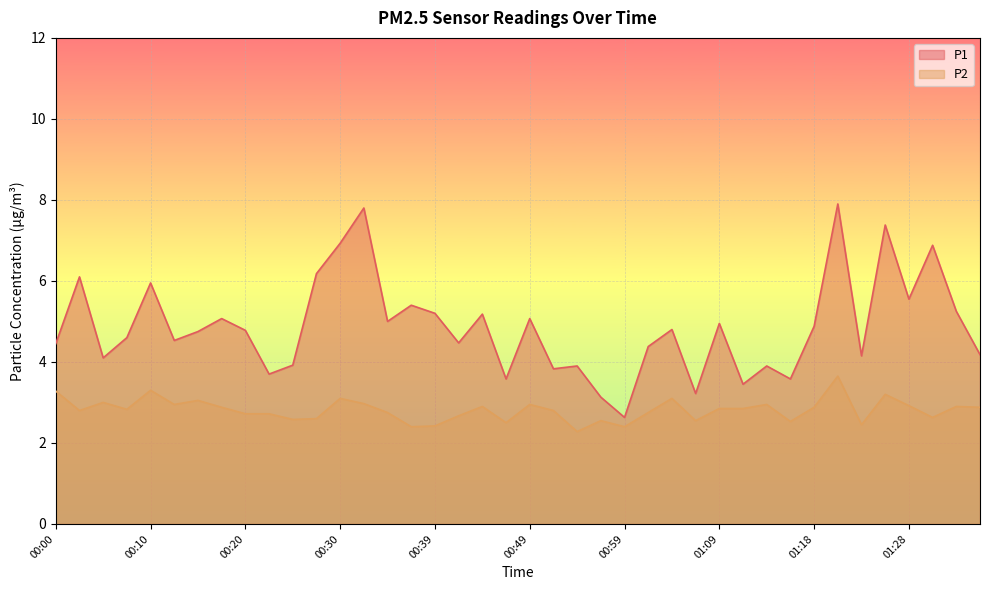

List the series in order of their overall mean, highest first.

P1, P2